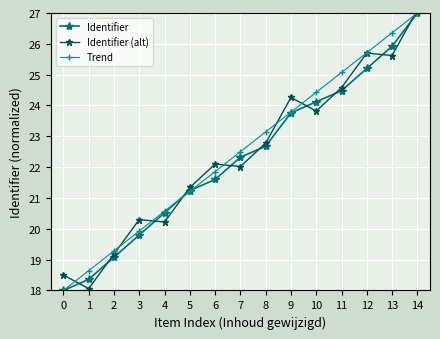

Which series has the largest range (max minus min)?

Identifier (alt)